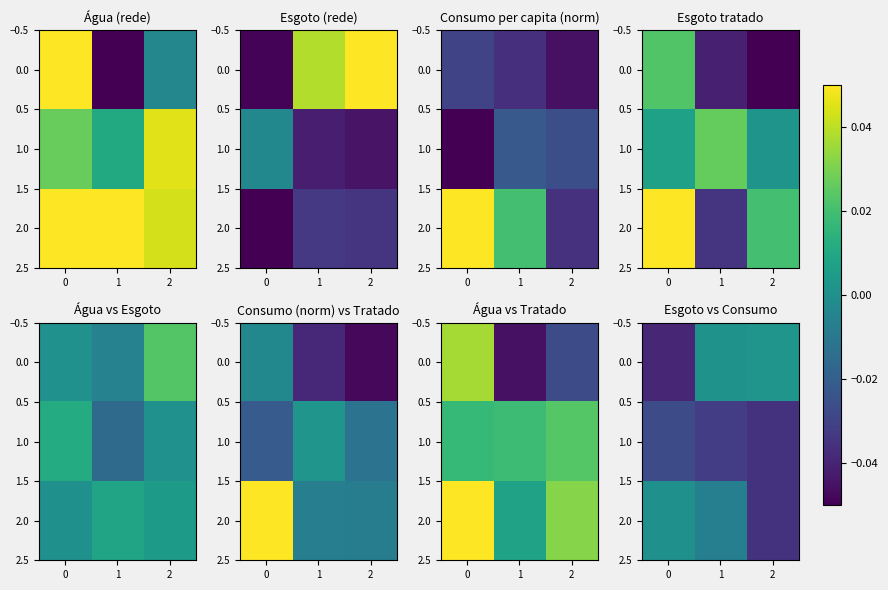

Count the number of categories in the chart.

3